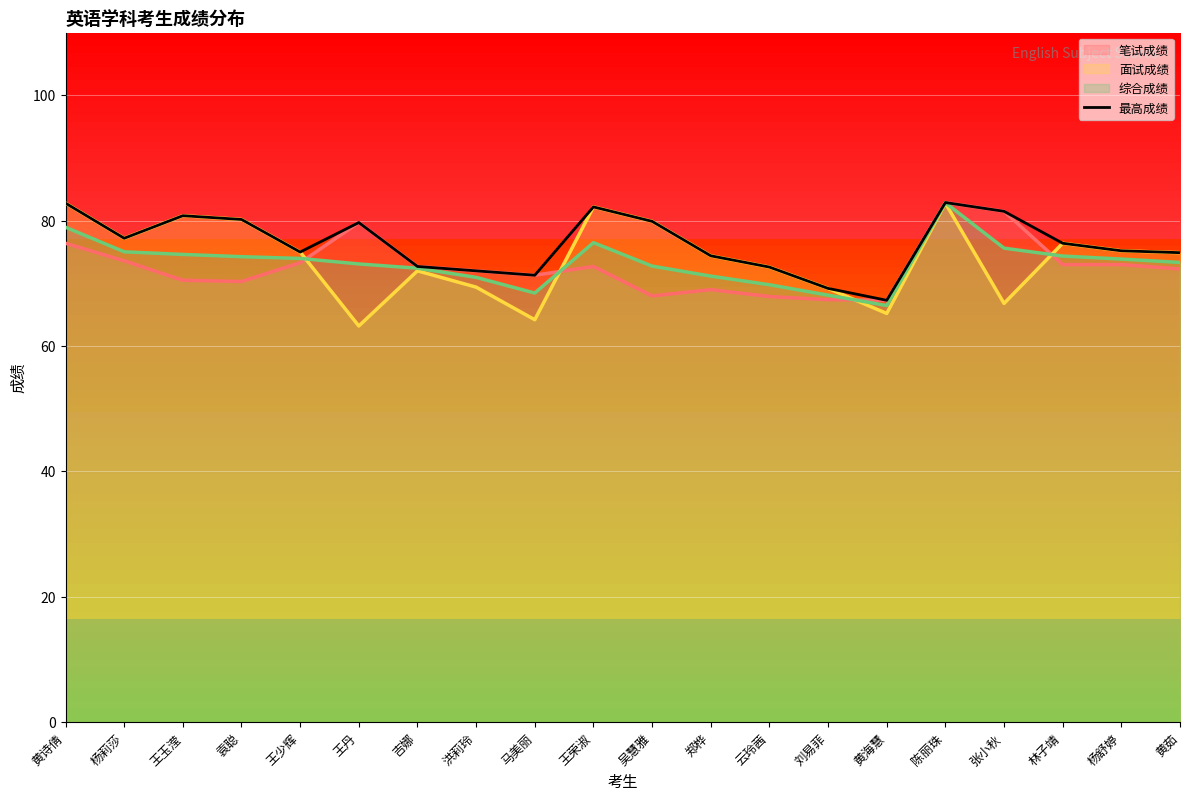

At which category is the sum across all series the highest?

陈丽珠